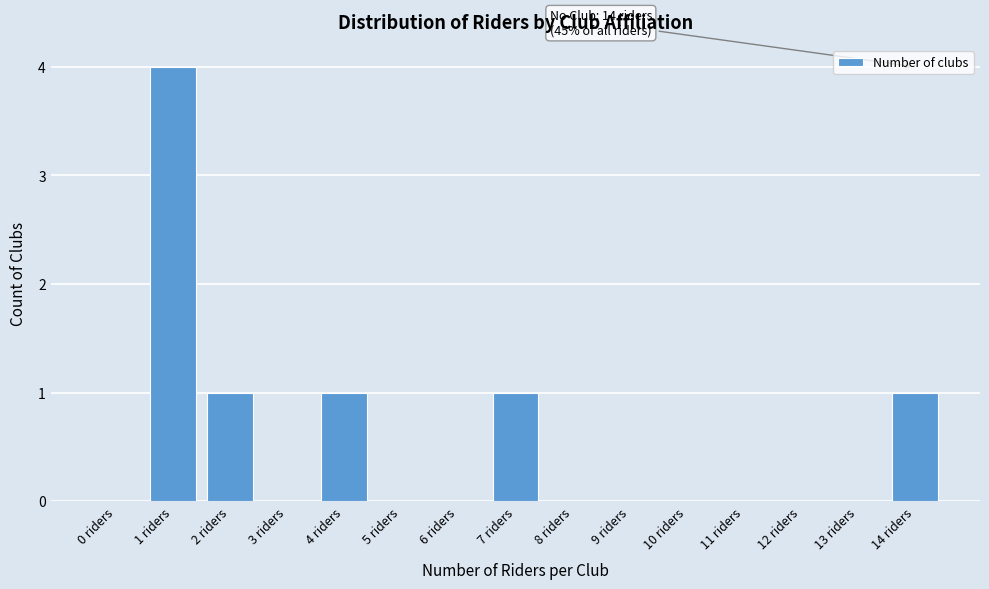

Reading left to right, list all the values displayed in this chart.

0 riders=0	1 riders=4	2 riders=1	3 riders=0	4 riders=1	5 riders=0	6 riders=0	7 riders=1	8 riders=0	9 riders=0	10 riders=0	11 riders=0	12 riders=0	13 riders=0	14 riders=1